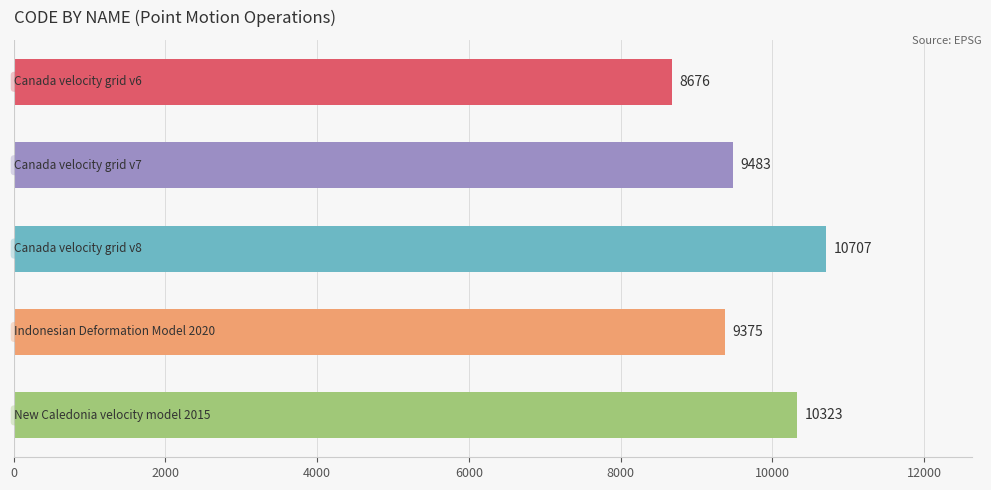

What is the maximum value shown in the chart?

10707